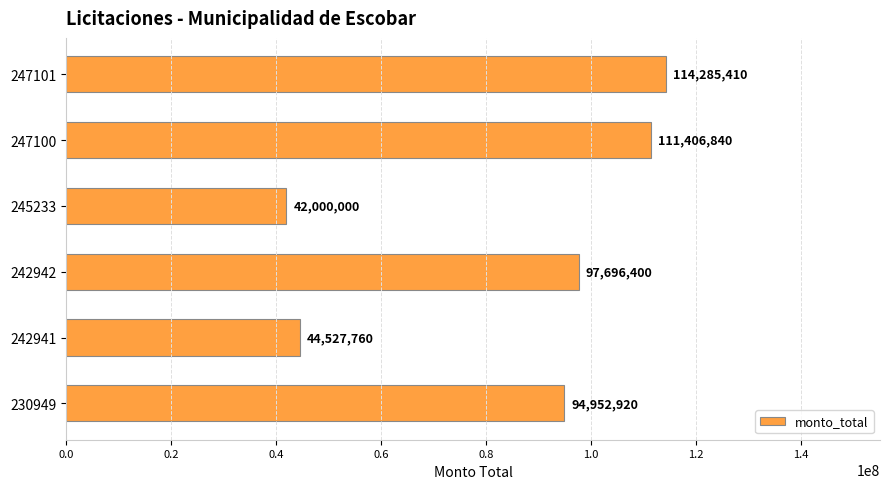

How many categories are shown in the chart?

6